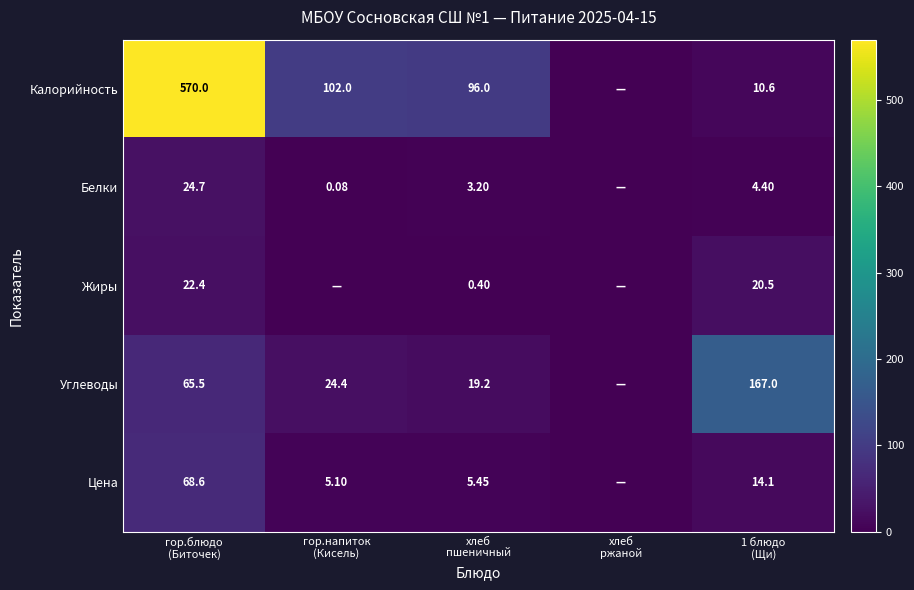

Where is Калорийность nearest to the value 285?

гор.напиток (Кисель)